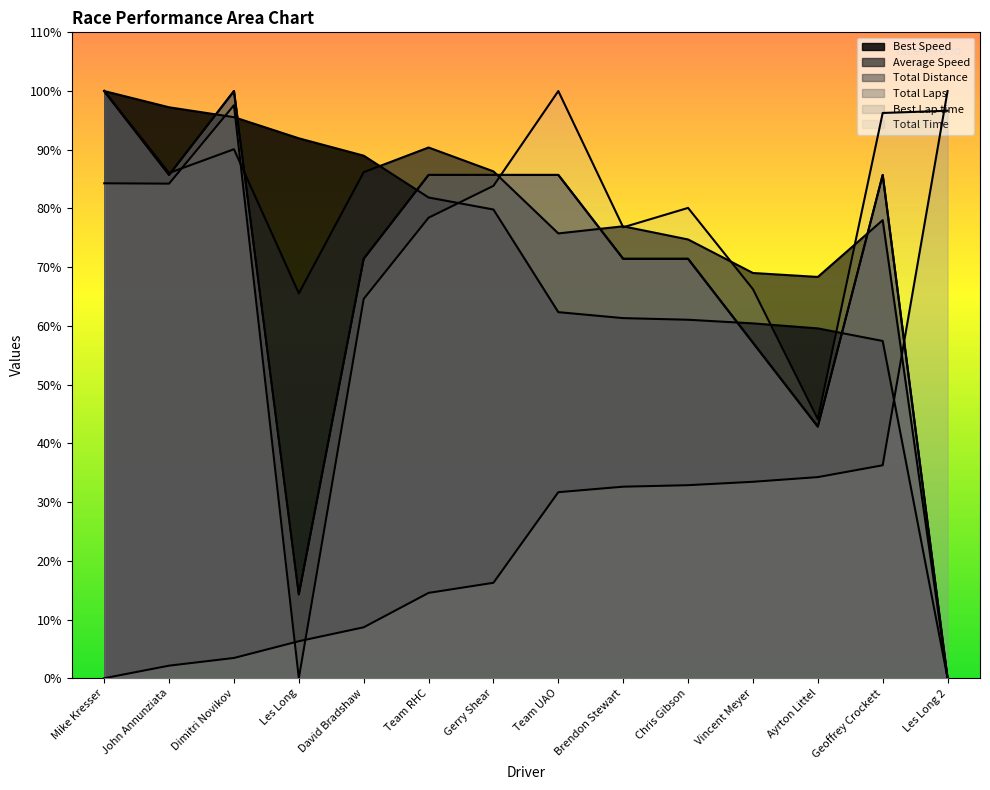

What is the greatest value displayed?

100.0